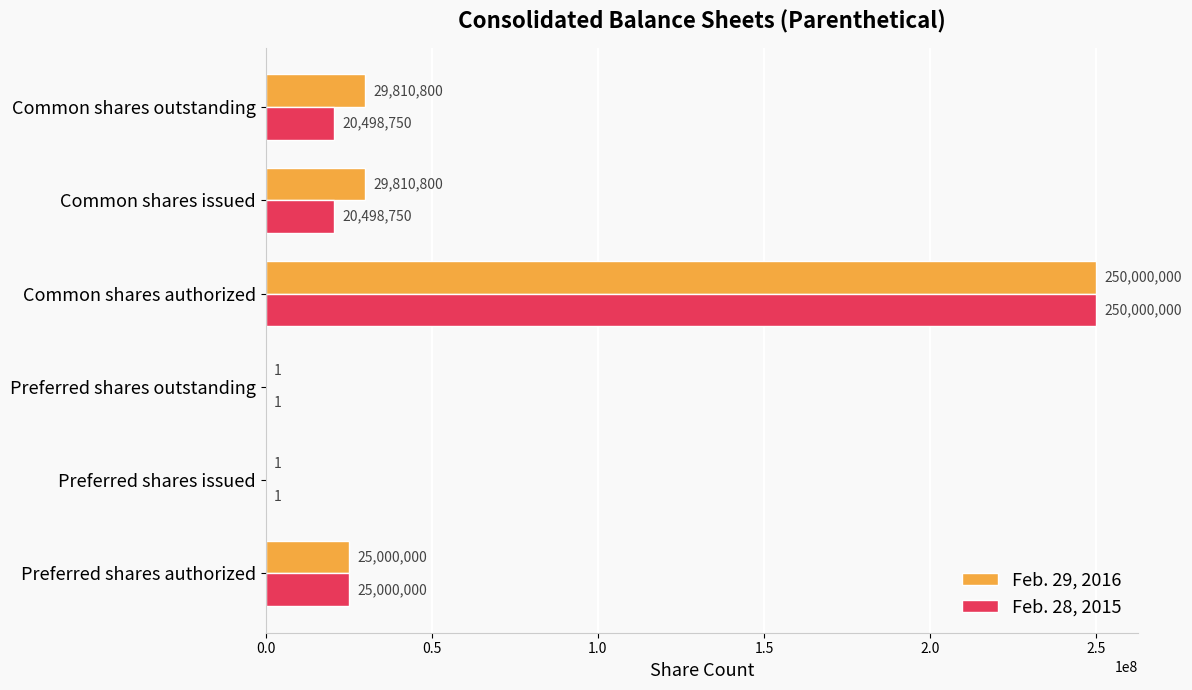

What is the maximum value for Feb. 29, 2016?

250000000